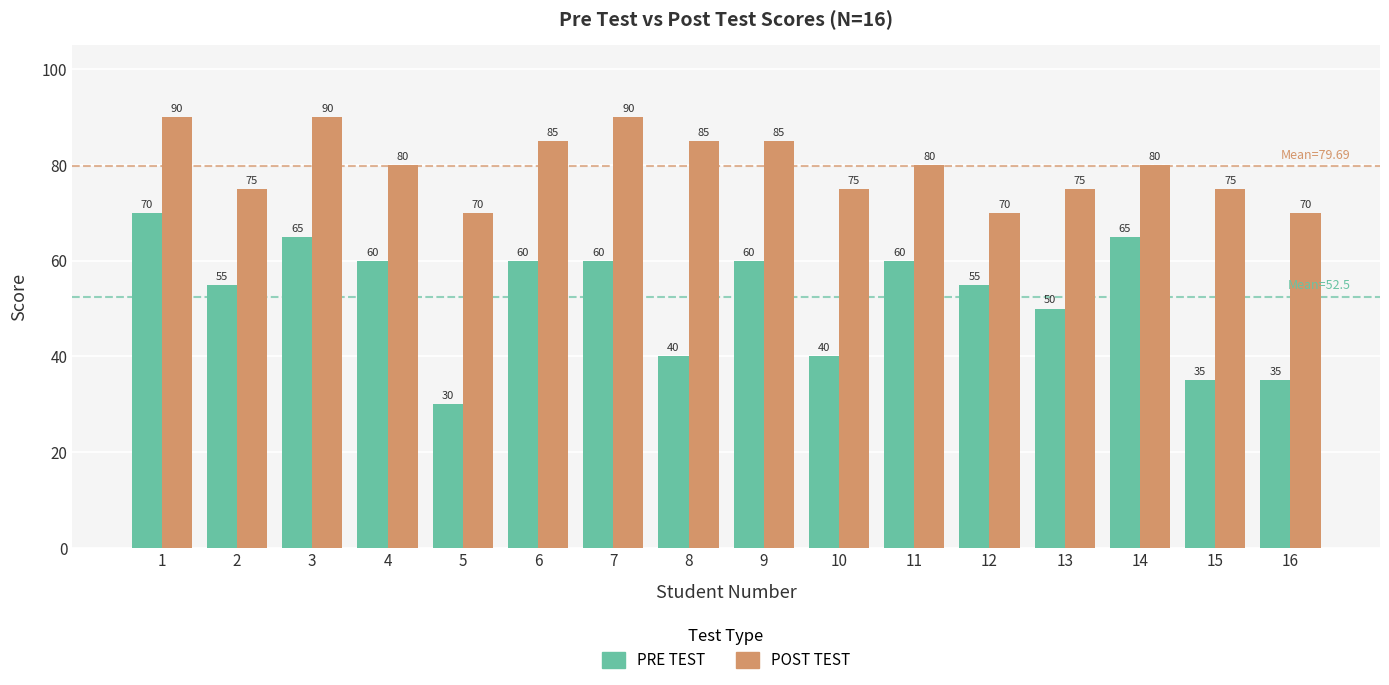

Reading right to left, transcribe all the data shown in this chart.

PRE TEST: 16=35	15=35	14=65	13=50	12=55	11=60	10=40	9=60	8=40	7=60	6=60	5=30	4=60	3=65	2=55	1=70
POST TEST: 16=70	15=75	14=80	13=75	12=70	11=80	10=75	9=85	8=85	7=90	6=85	5=70	4=80	3=90	2=75	1=90